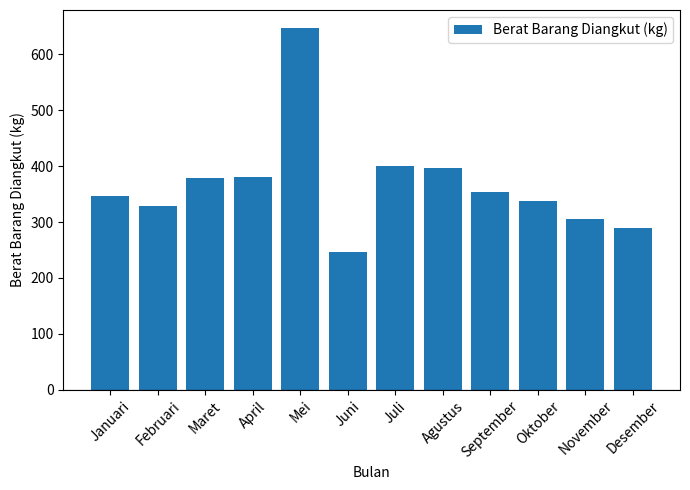

Count the number of data series in this chart.

1